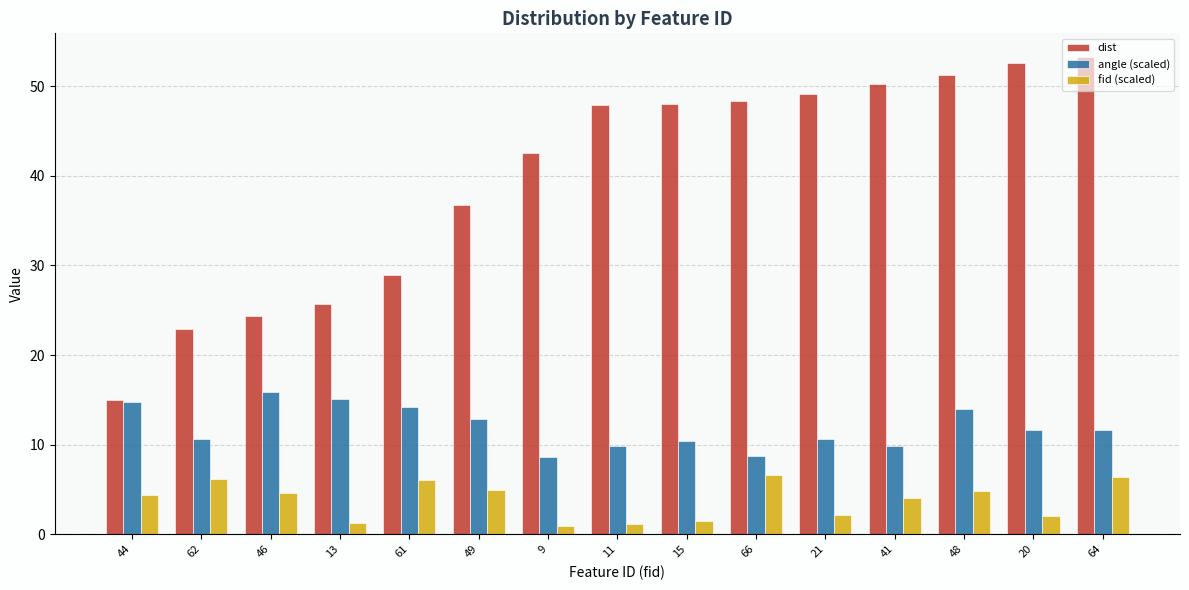

Is the value of dist at 9 greater than the value of angle (scaled) at 11?

Yes